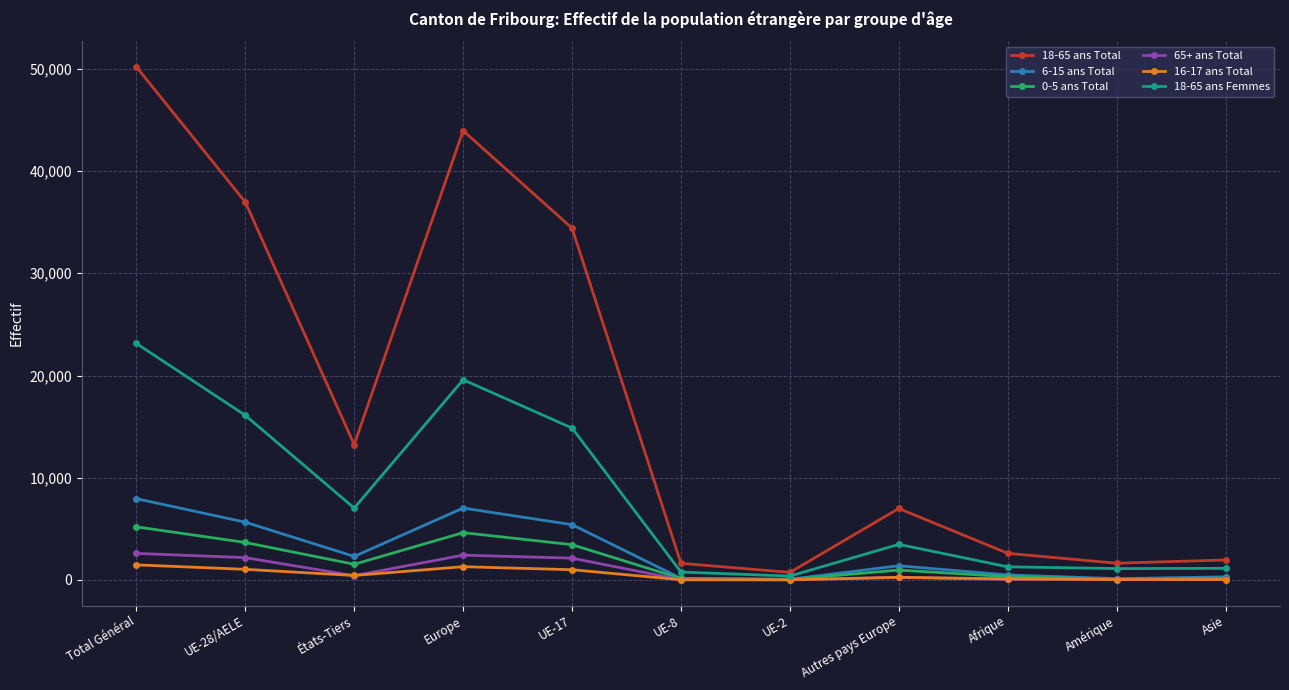

What is the difference between the second highest and second lowest values in the 6-15 ans Total series?

6906